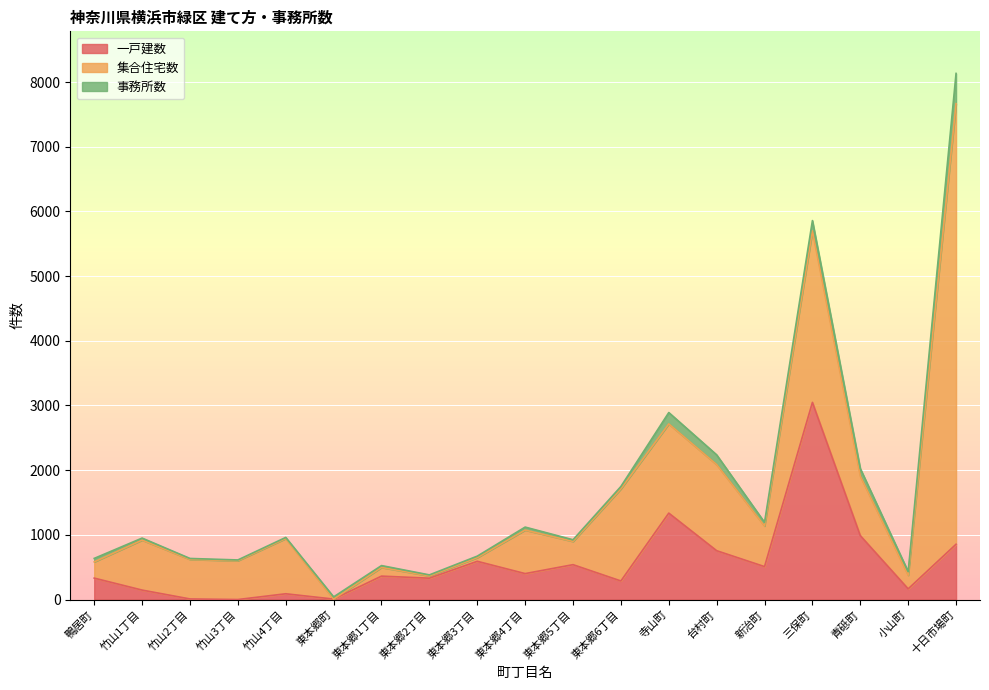

What position from the left is 東本郷5丁目?

11